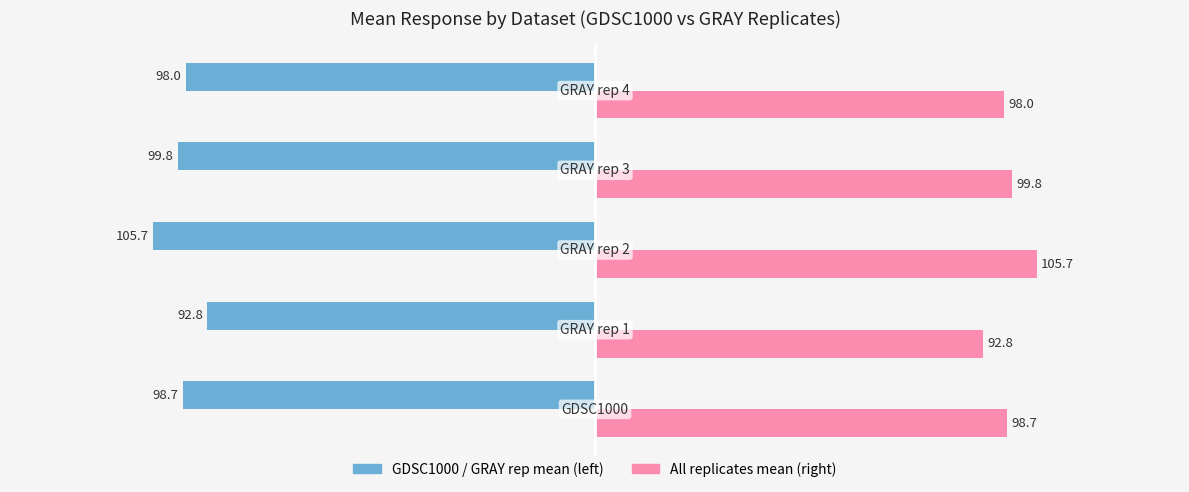

What is the minimum value shown in the chart?

-105.7